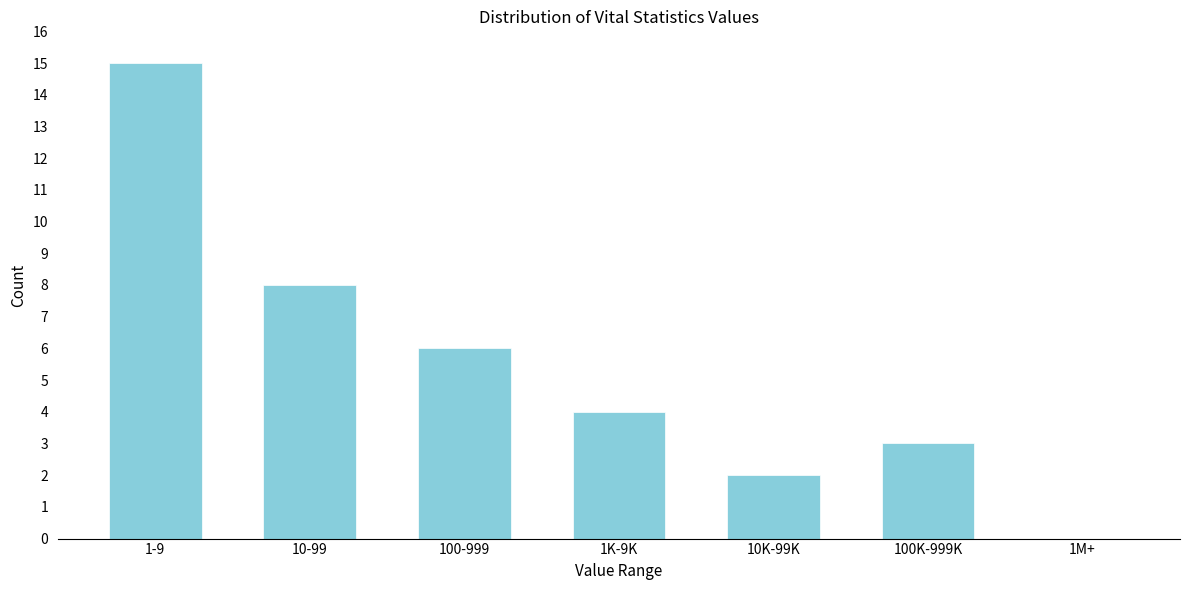

Reading left to right, extract all data points from this chart.

1-9=15	10-99=8	100-999=6	1K-9K=4	10K-99K=2	100K-999K=3	1M+=0